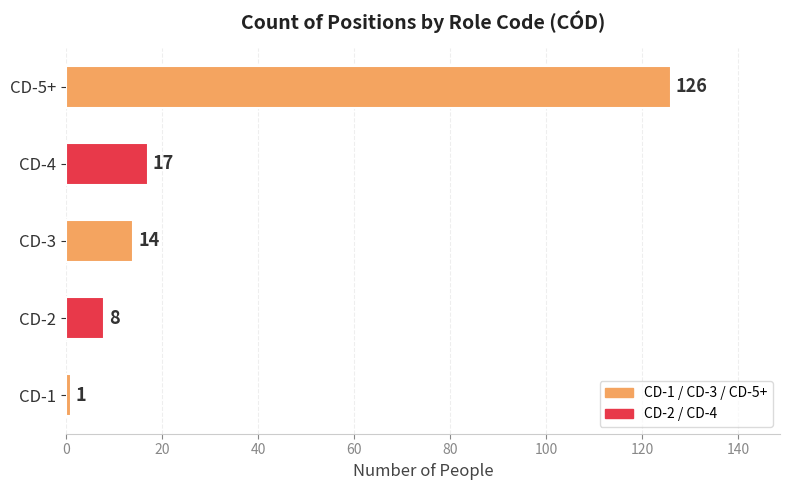

List the labels in order of value, largest first.

CD-5+, CD-4, CD-3, CD-2, CD-1